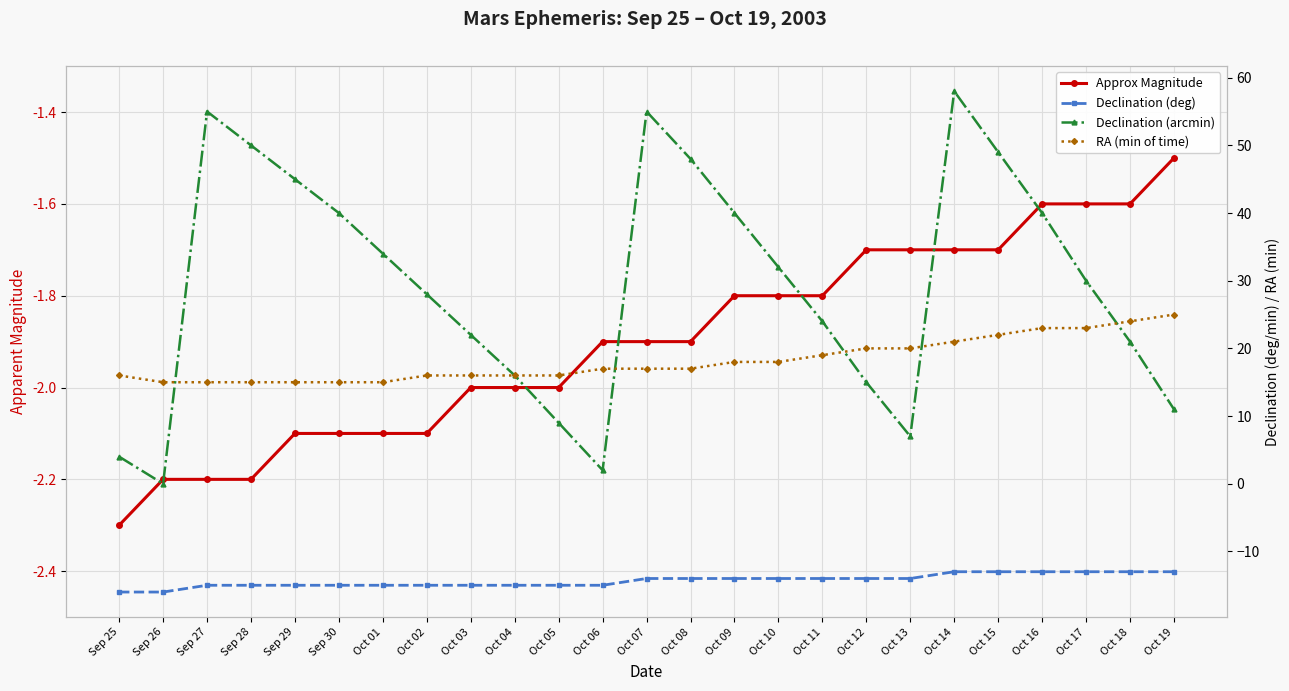

Where is the first local maximum for Declination (arcmin)?

Sep 27